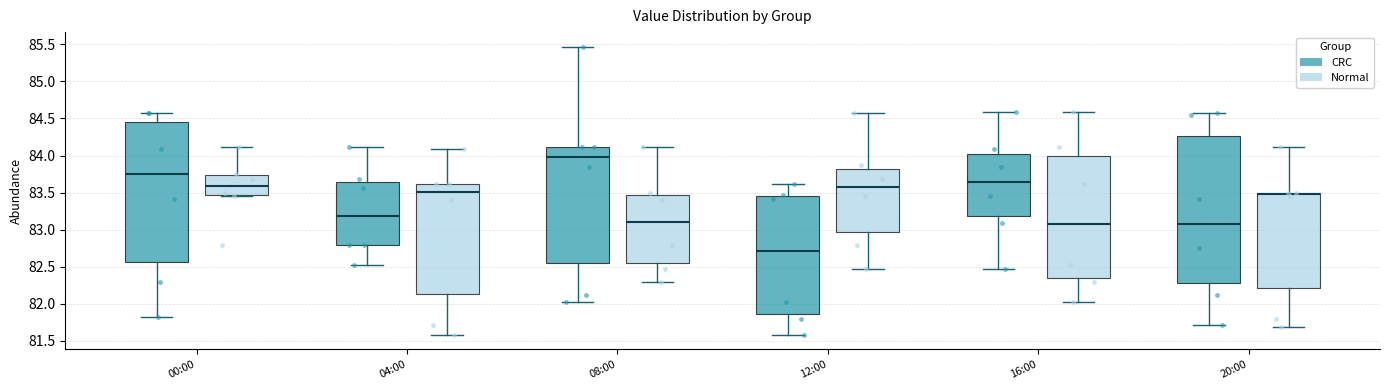

Reading left to right, read every box against the y-axis: the position of its median line, the range the box covers, and the ends of its whiskers. The values are not printed on the chart, so give them approximately, as read against the axis.

00:00 (CRC): median 83.75, box 82.55 to 84.45, whiskers 81.85 to 84.55
00:00 (Normal): median 83.60, box 83.45 to 83.75, whiskers 83.45 to 84.10
04:00 (CRC): median 83.20, box 82.80 to 83.65, whiskers 82.55 to 84.10
04:00 (Normal): median 83.50, box 82.15 to 83.60, whiskers 81.60 to 84.10
08:00 (CRC): median 84.00, box 82.55 to 84.10, whiskers 82.05 to 85.45
08:00 (Normal): median 83.10, box 82.55 to 83.50, whiskers 82.30 to 84.10
12:00 (CRC): median 82.70, box 81.85 to 83.45, whiskers 81.60 to 83.60
12:00 (Normal): median 83.55, box 82.95 to 83.80, whiskers 82.45 to 84.55
16:00 (CRC): median 83.65, box 83.20 to 84.05, whiskers 82.45 to 84.60
16:00 (Normal): median 83.10, box 82.35 to 84.00, whiskers 82.05 to 84.60
20:00 (CRC): median 83.10, box 82.30 to 84.25, whiskers 81.70 to 84.55
20:00 (Normal): median 83.50 (just below the box's upper edge), box 82.20 to 83.50, whiskers 81.70 to 84.10